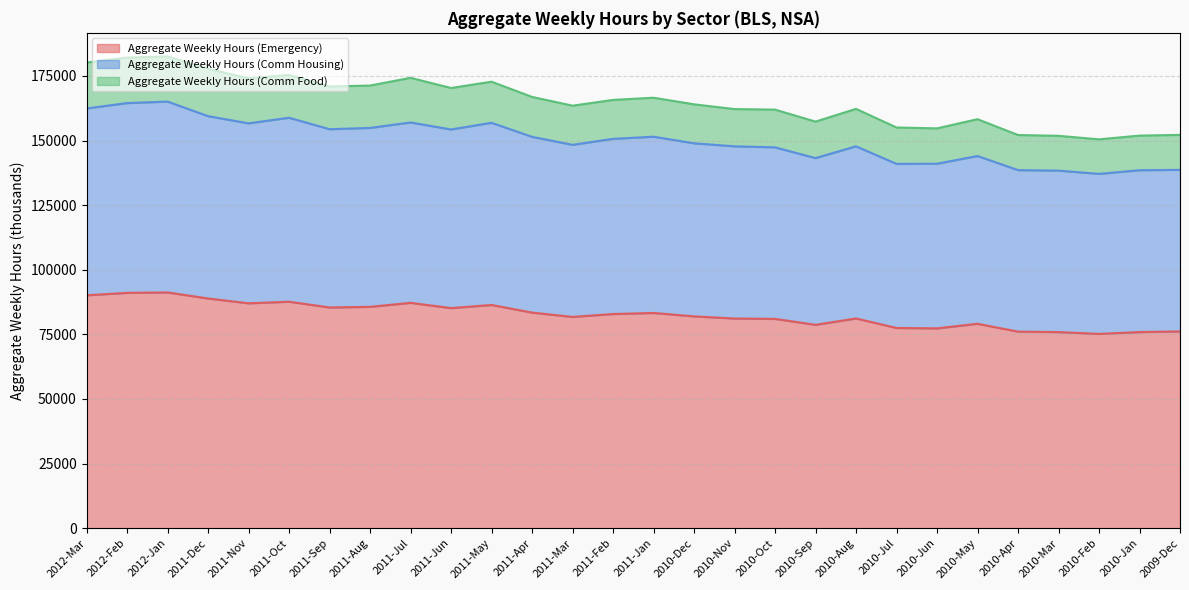

Where is Aggregate Weekly Hours (Comm Housing) nearest to the value 151081?

2011-Apr